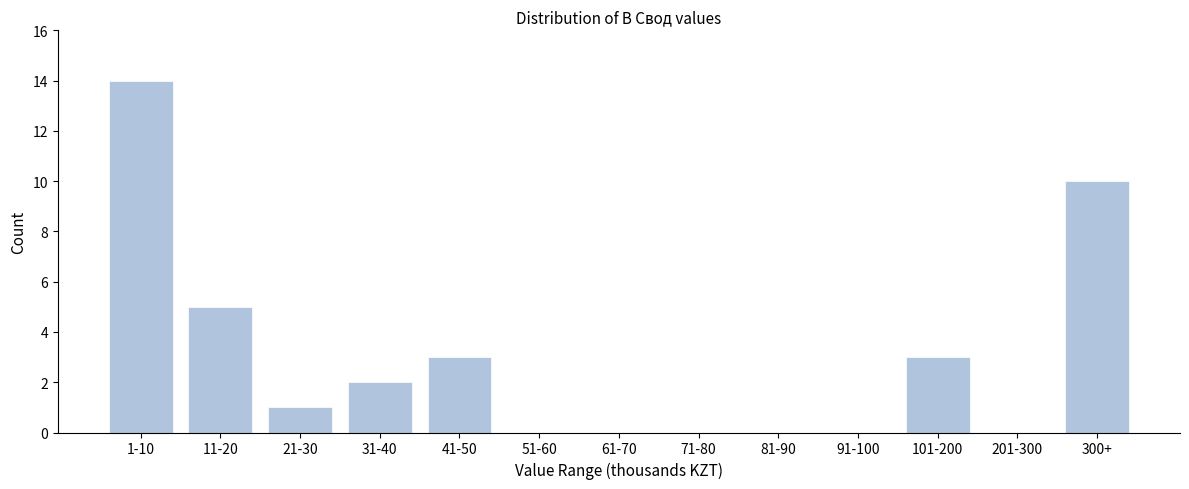

Reading left to right, what are all the values shown in this chart?

1-10=14	11-20=5	21-30=1	31-40=2	41-50=3	51-60=0	61-70=0	71-80=0	81-90=0	91-100=0	101-200=3	201-300=0	300+=10